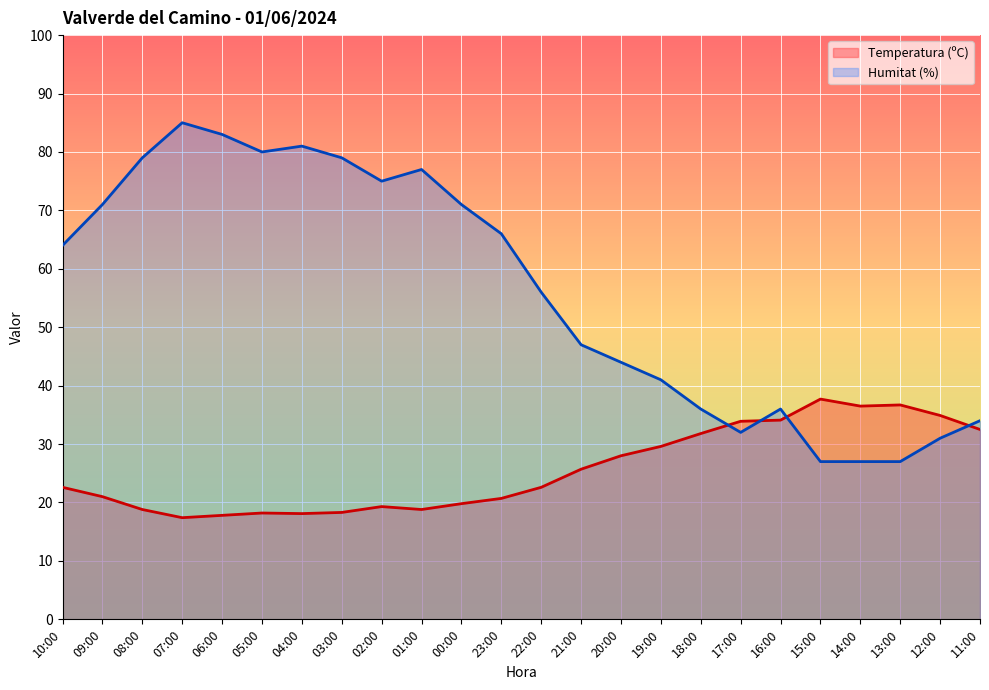

Rank the series at 17:00 from highest to lowest value.

Temperatura (ºC), Humitat (%)